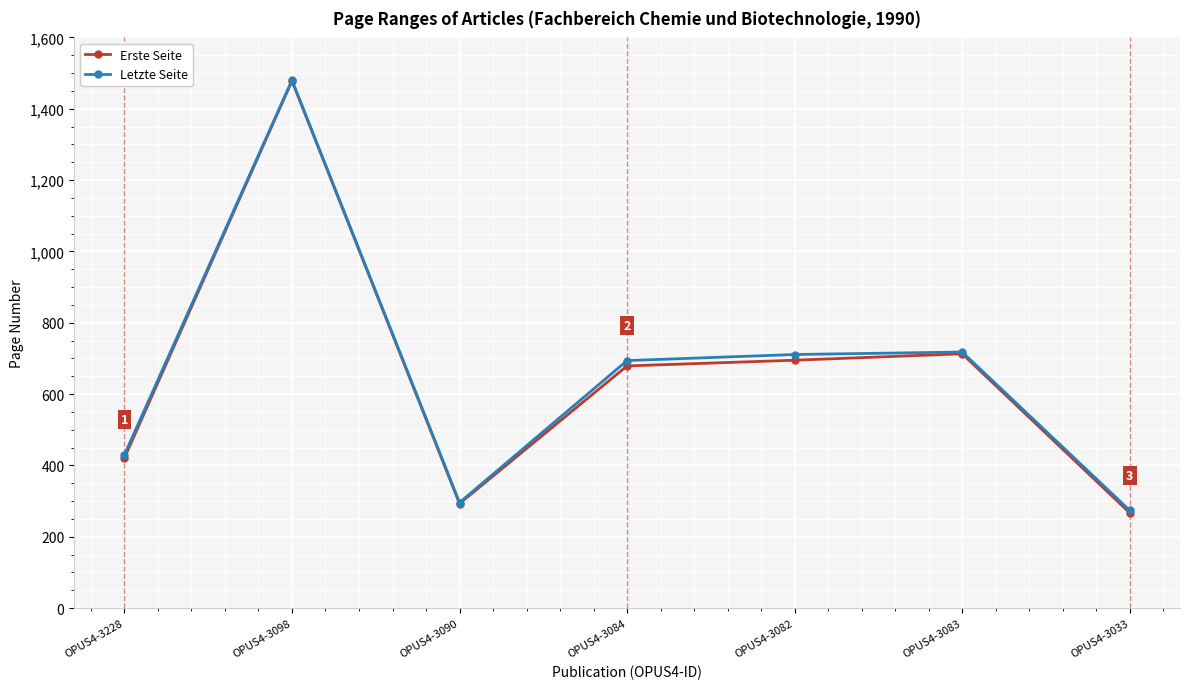

What is the value of the Letzte Seite point at the 6th from the left?

718